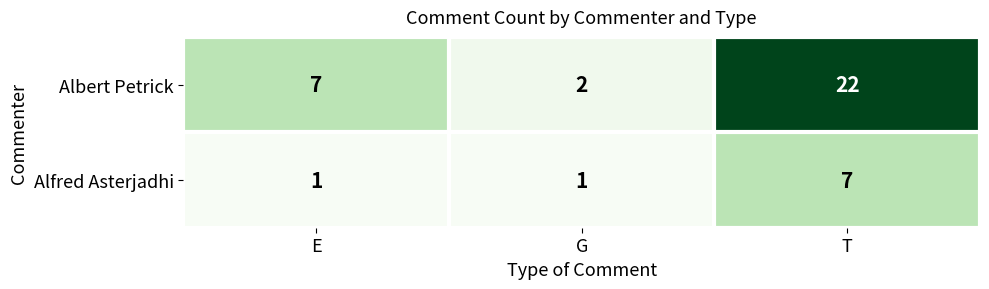

The value of Alfred Asterjadhi at E is 0. True or false?

False